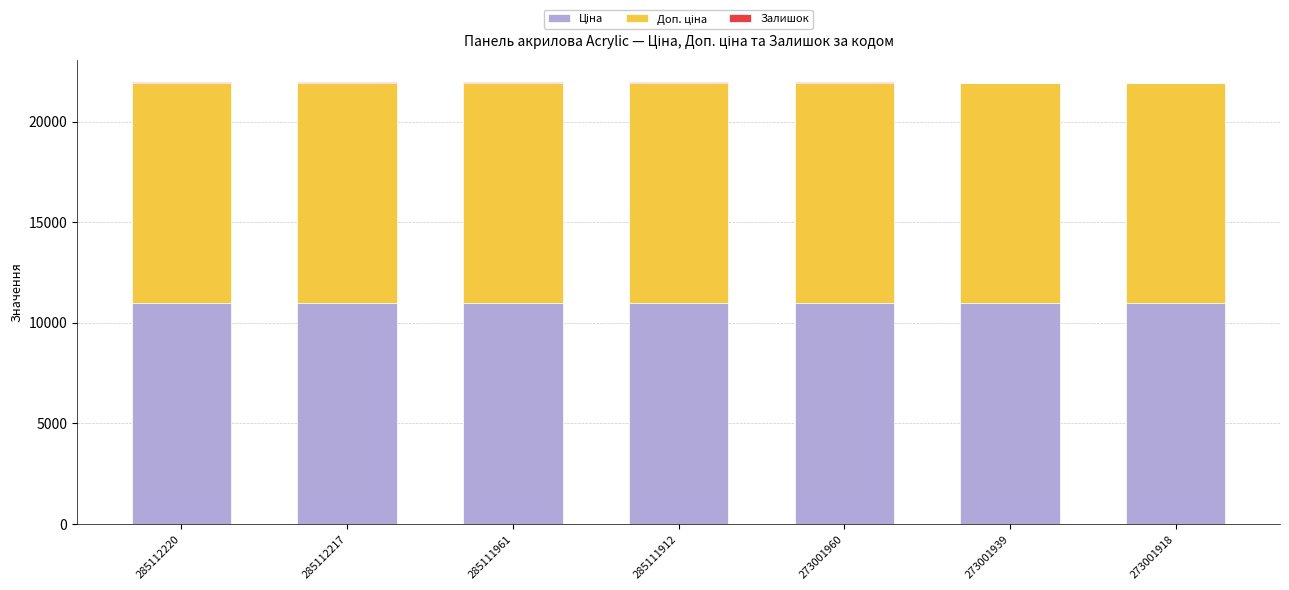

What is the difference between the maximum and minimum values in the Залишок series?

38.0